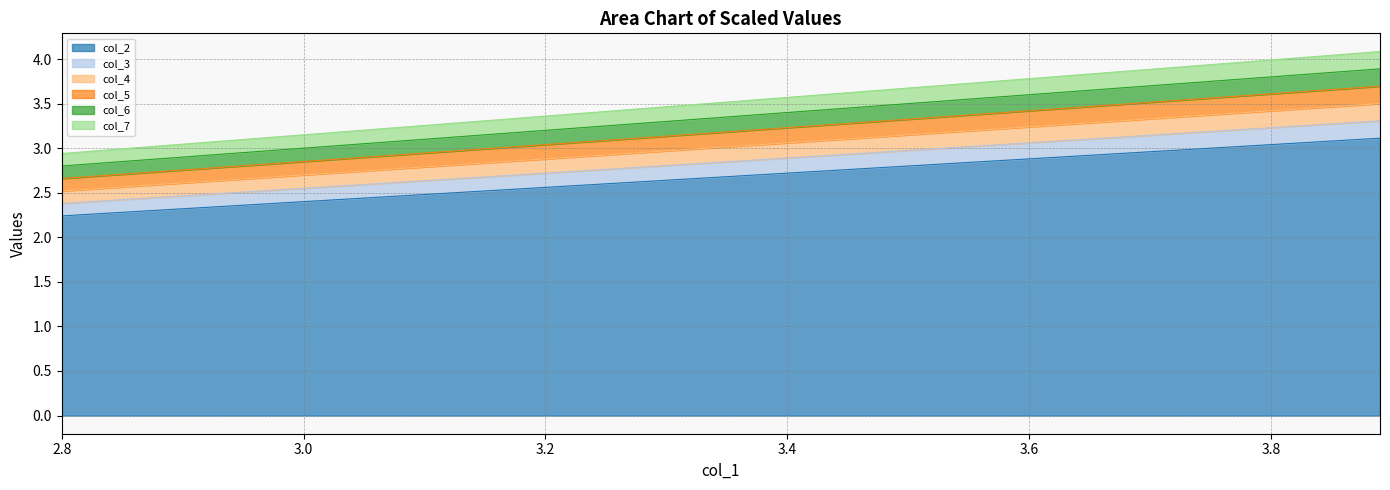

Is it true that col_6 equals 0.7 at 3.1?

False